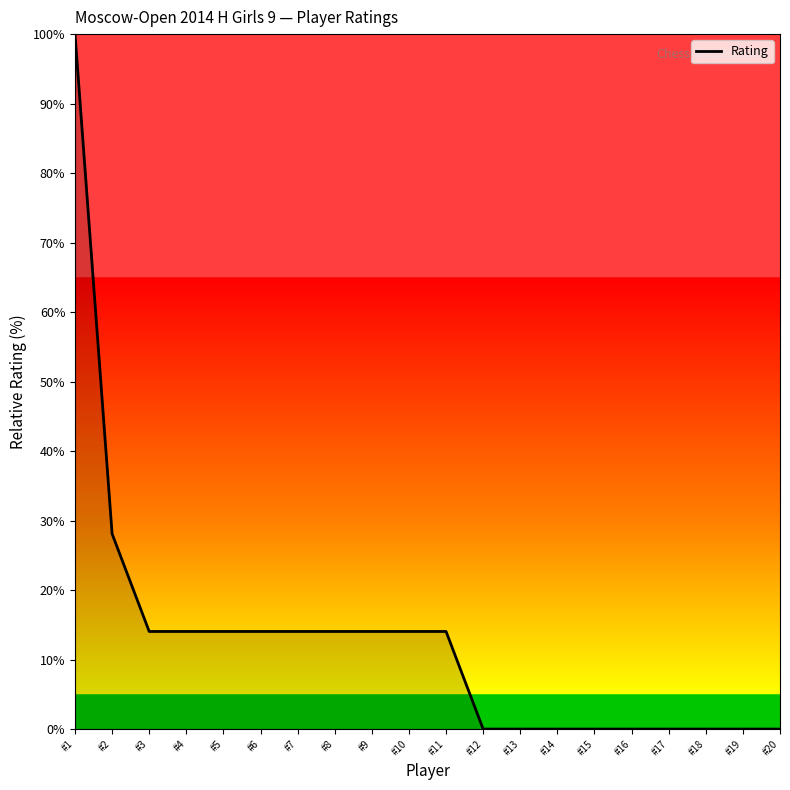

Reading left to right, extract all data points from this chart.

#1=100.0	#2=28.1	#3=14.0	#4=14.0	#5=14.0	#6=14.0	#7=14.0	#8=14.0	#9=14.0	#10=14.0	#11=14.0	#12=0.0	#13=0.0	#14=0.0	#15=0.0	#16=0.0	#17=0.0	#18=0.0	#19=0.0	#20=0.0